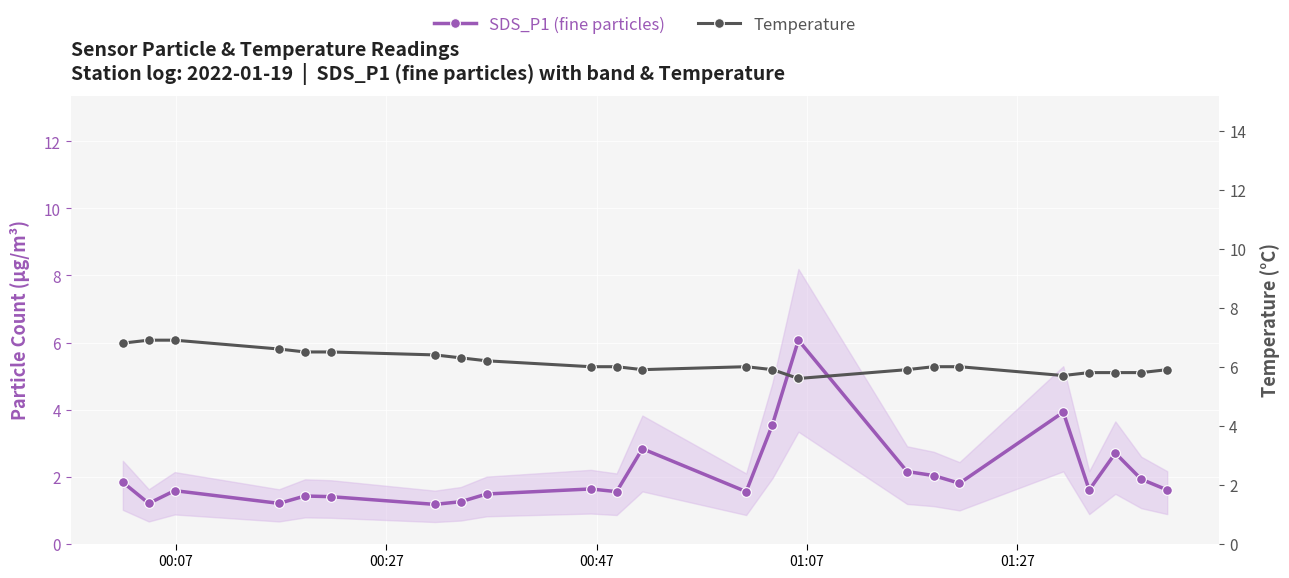

What is the smallest value displayed?

1.2